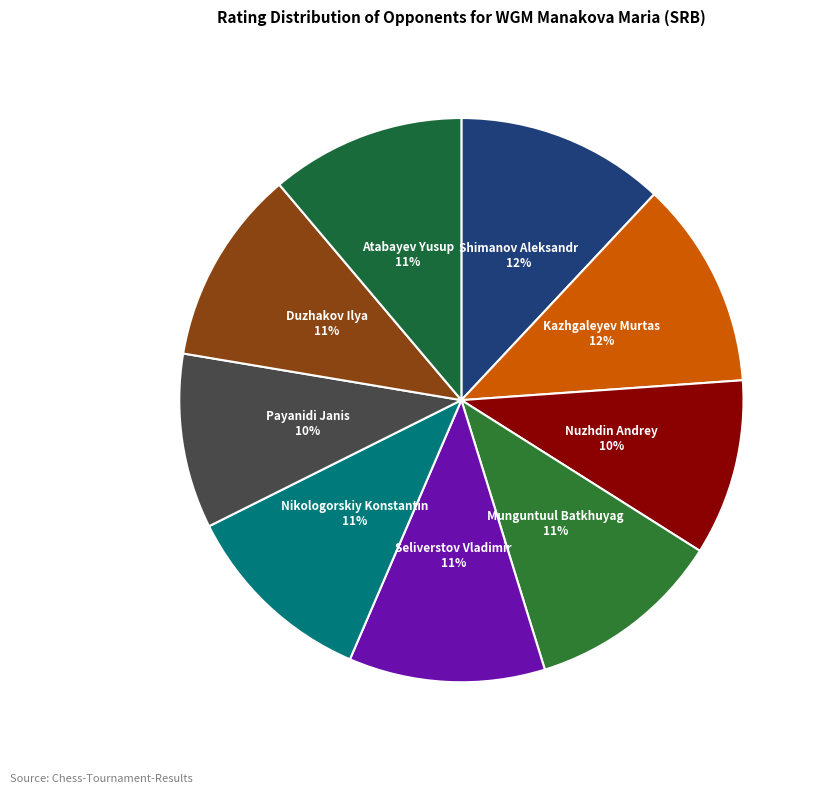

Does any single category account for the majority?

No